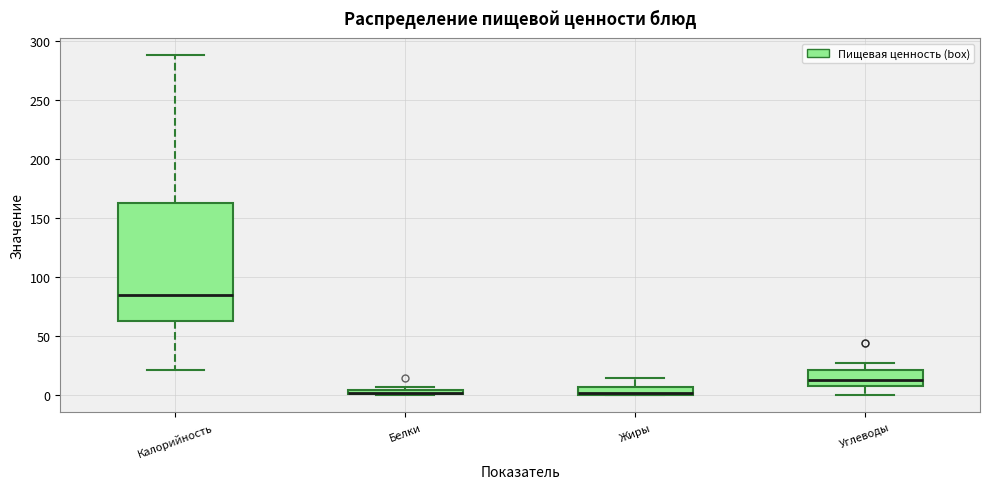

Comparing the boxes themselves (not the whiskers), which one is the tallest?

Калорийность